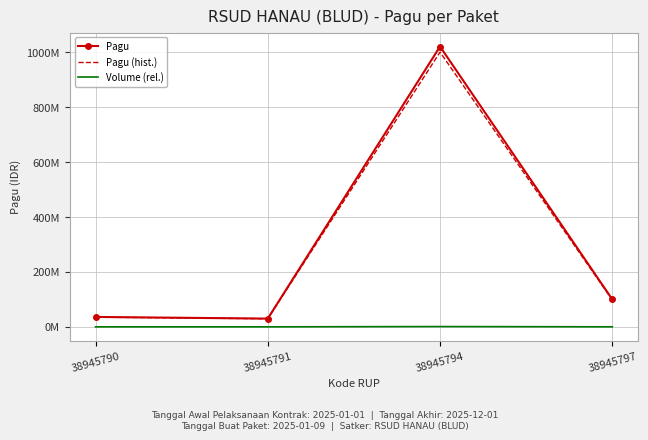

What are all the series names shown in the legend?

Pagu, Pagu (hist.), Volume (rel.)